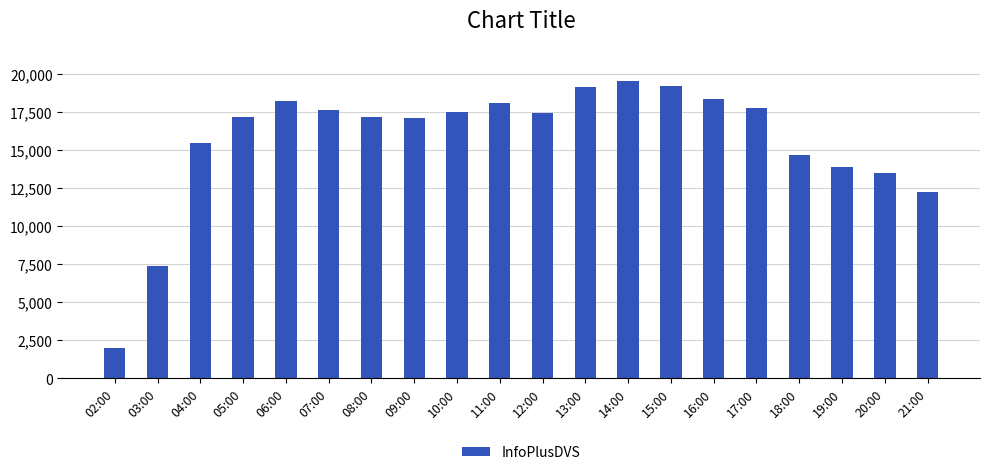

What is the average value?

15693